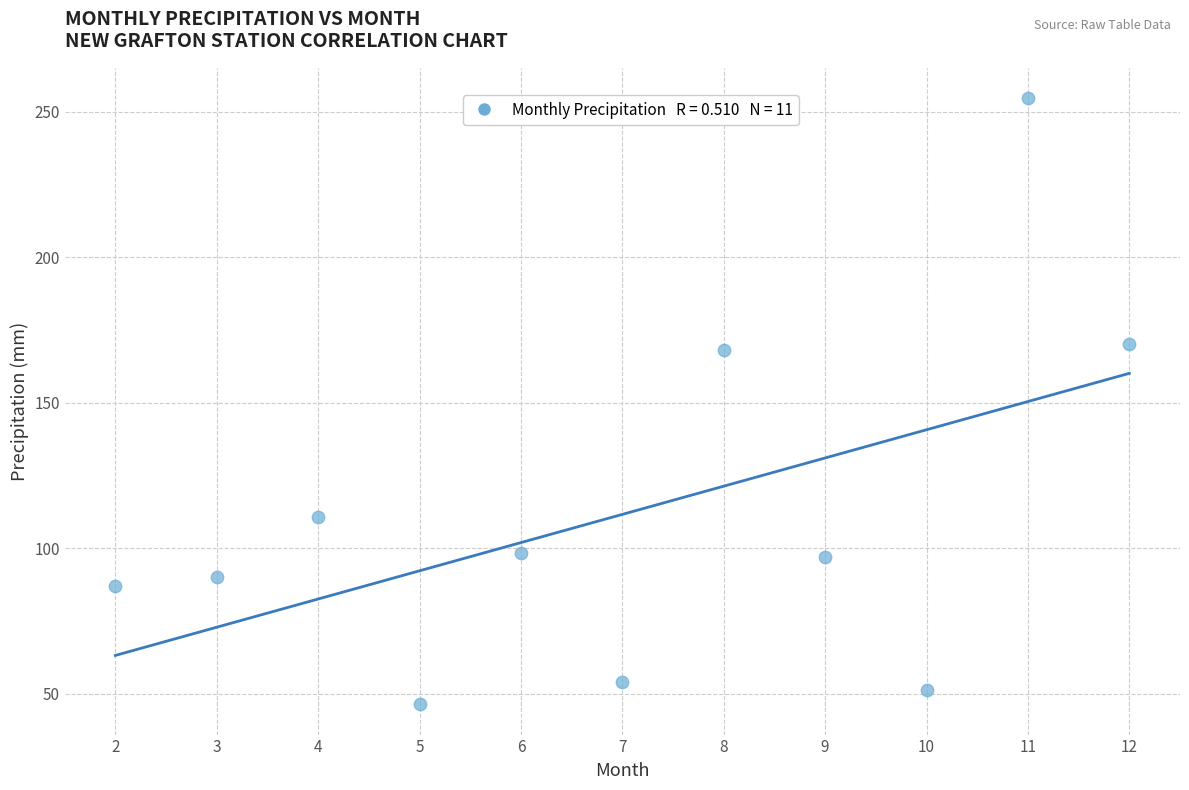

What is the range of X values (max minus min)?

10.0